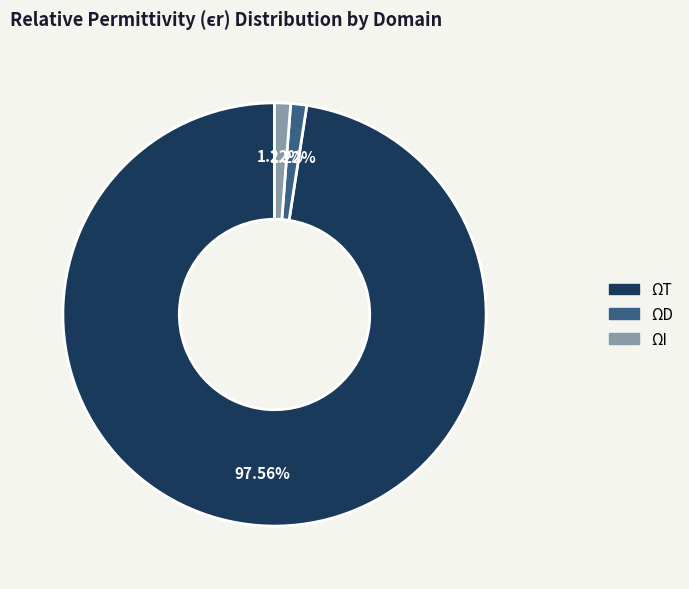

How many segments does this pie chart have?

3